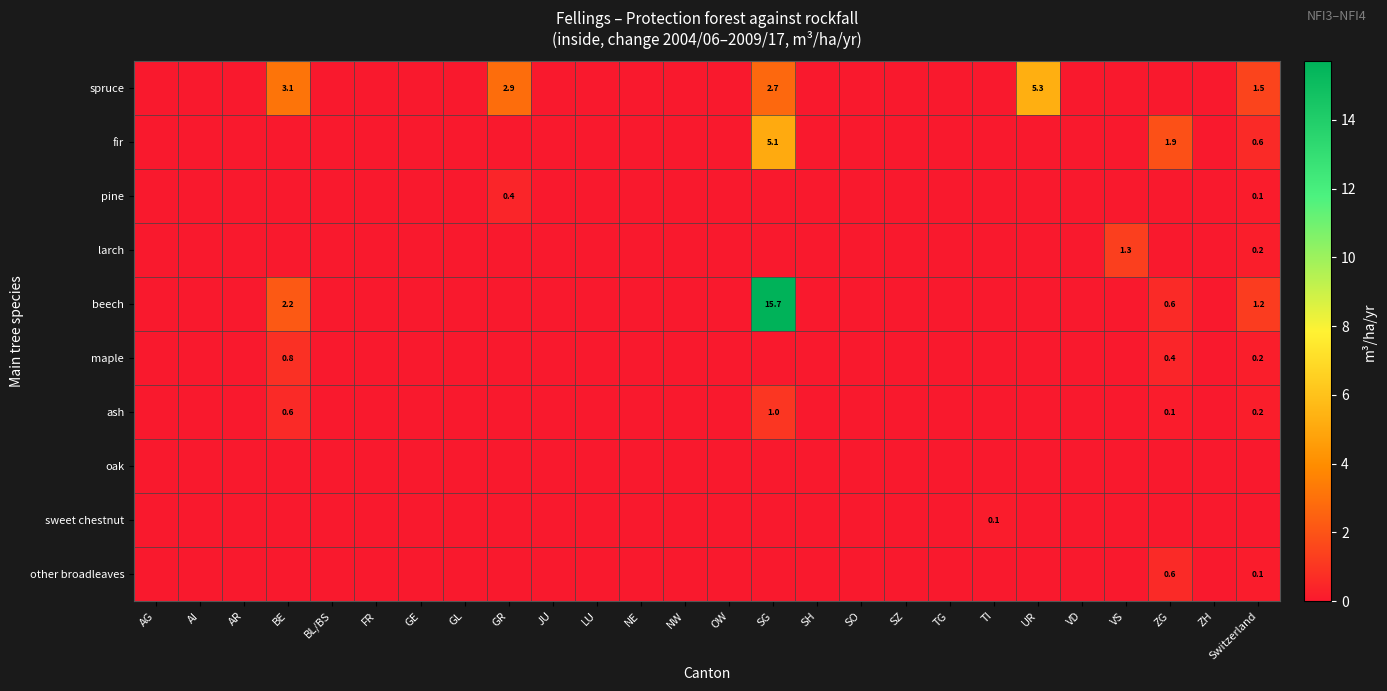

Is it true that fir equals 0.3 at Switzerland?

False